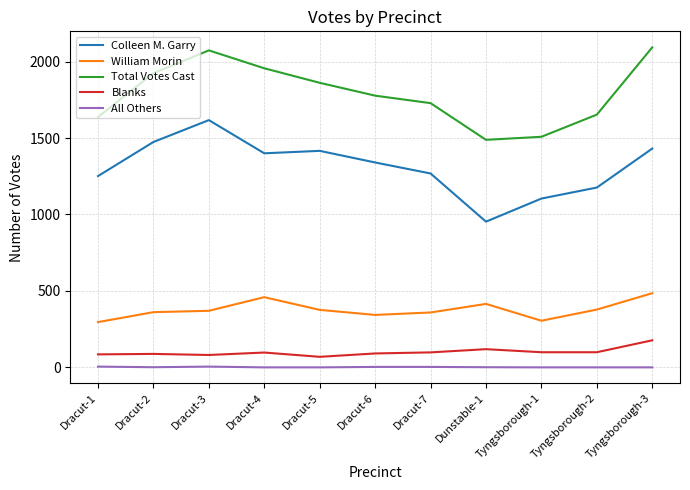

Between Dracut-1 and Dracut-4, which series saw the biggest shift?

Total Votes Cast